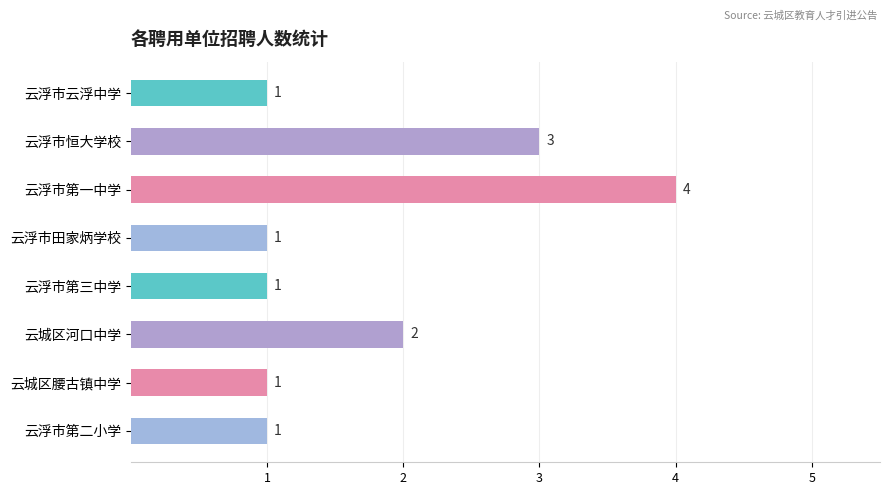

Reading top to bottom, transcribe all the data shown in this chart.

1	3	4	1	1	2	1	1